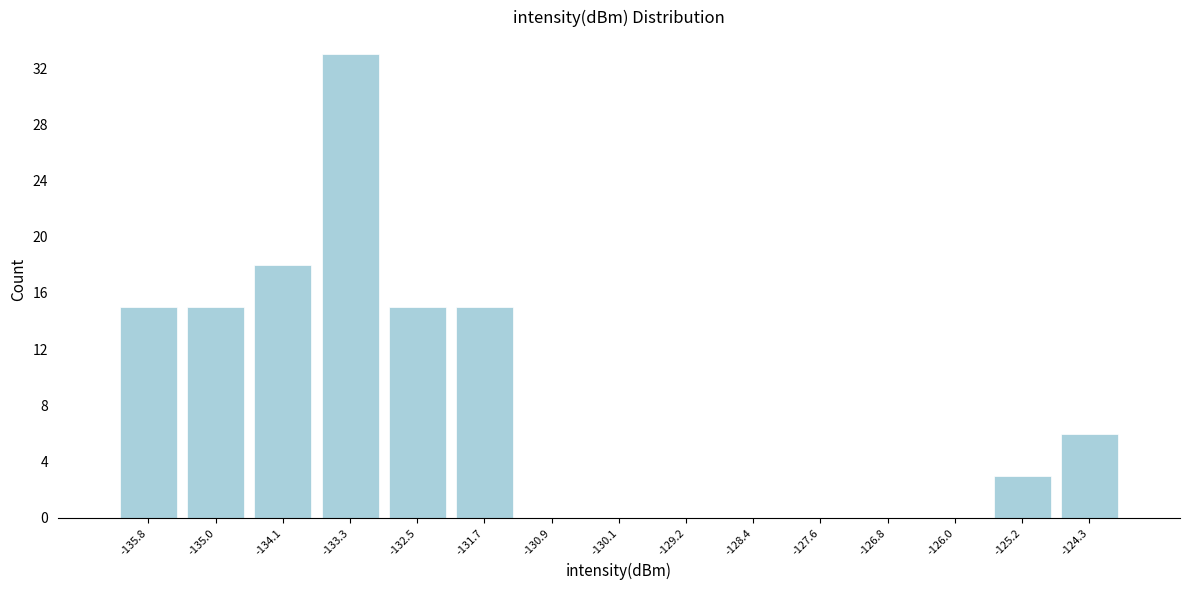

Reading left to right, transcribe this chart: for each bar, give the range it covers on the x-axis and its height. Neither the bar edges nor the heights are printed on the chart, so give them approximately, as read against the axes.

-136.2 to -135.4: 15
-135.4 to -134.5: 15
-134.5 to -133.7: 18
-133.7 to -132.9: 33
-132.9 to -132.1: 15
-132.1 to -131.3: 15
-131.3 to -130.5: 0
-130.5 to -129.6: 0
-129.6 to -128.8: 0
-128.8 to -128.0: 0
-128.0 to -127.2: 0
-127.2 to -126.4: 0
-126.4 to -125.6: 0
-125.6 to -124.8: 3
-124.8 to -123.9: 6